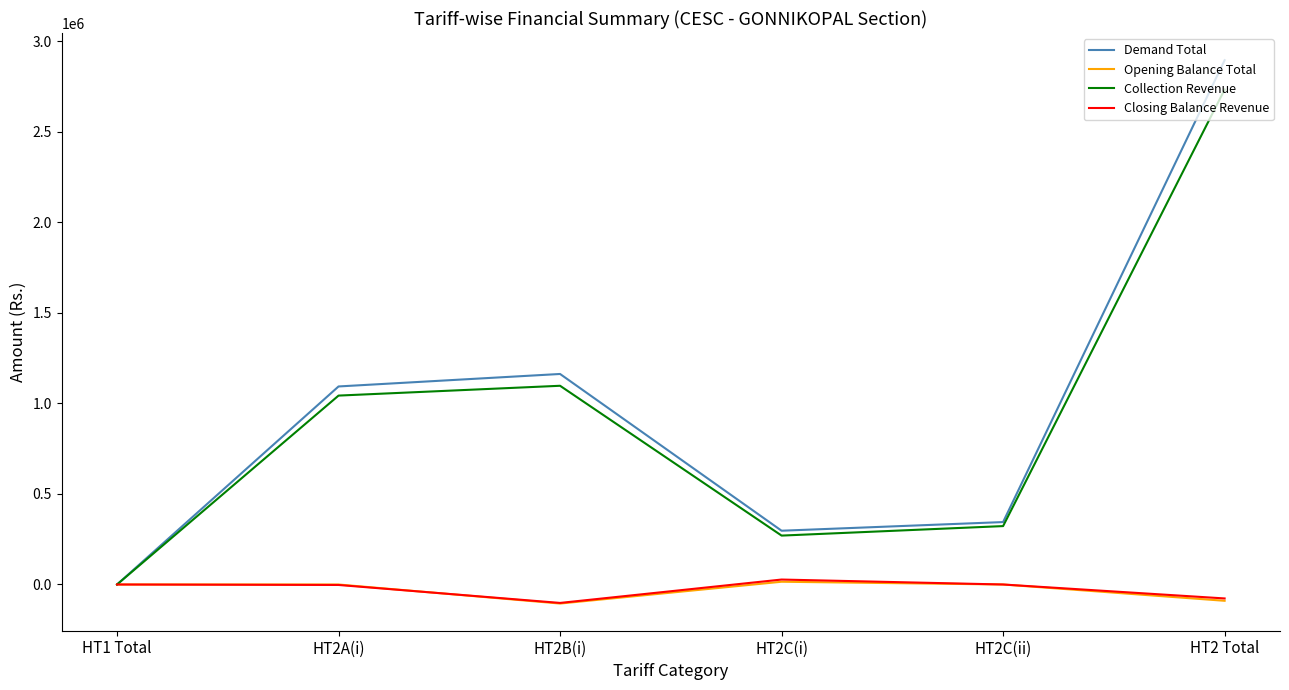

Which series has the largest range (max minus min)?

Demand Total